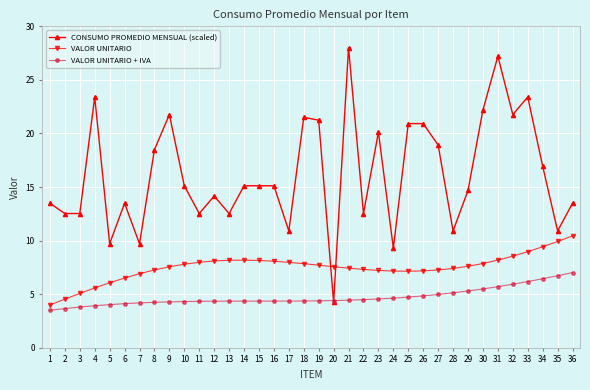

At which category does the chart reach its peak across all series?

21